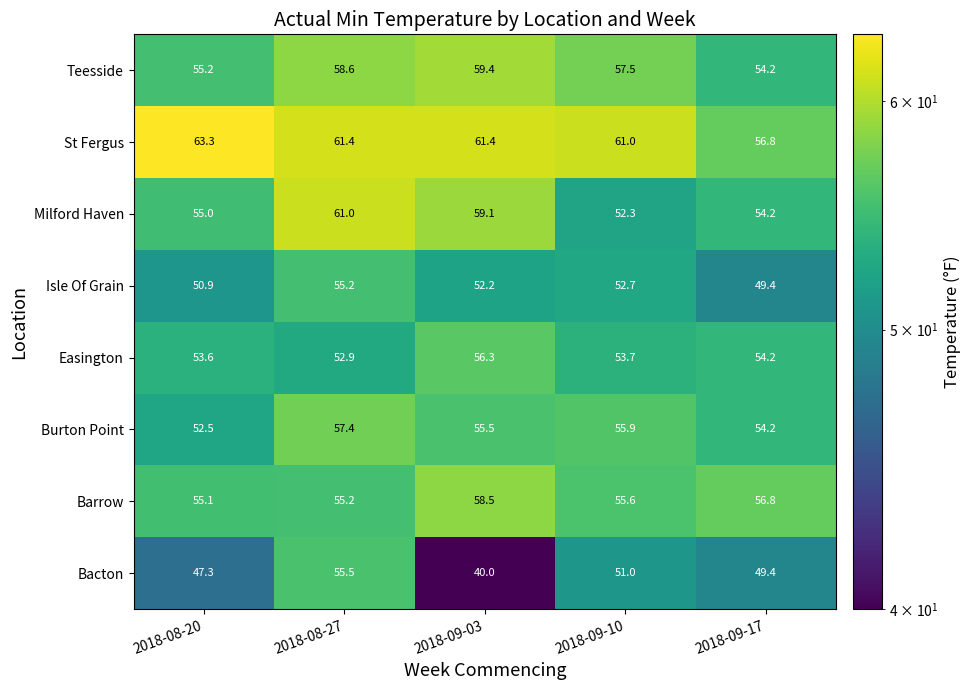

At 2018-08-20, list the series in order from smallest to largest.

Bacton, Isle Of Grain, Burton Point, Easington, Milford Haven, Barrow, Teesside, St Fergus